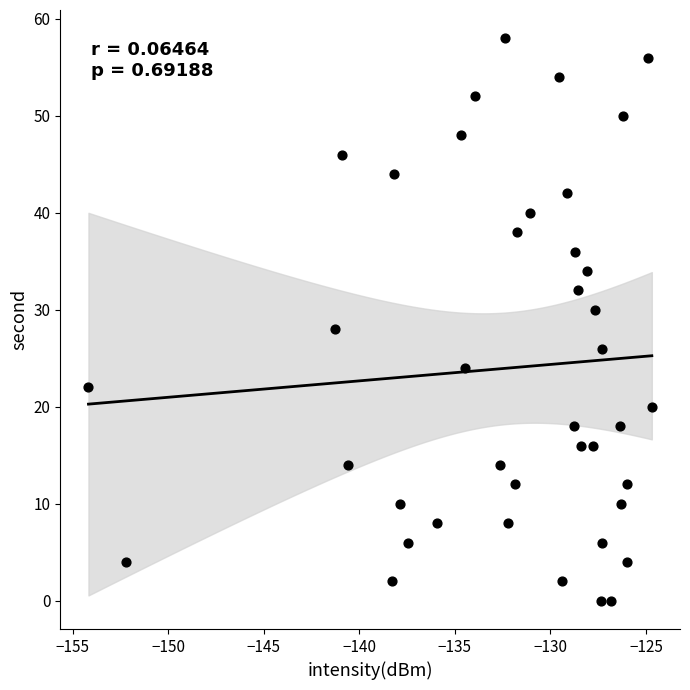

What is the range of Y values (max minus min)?

58